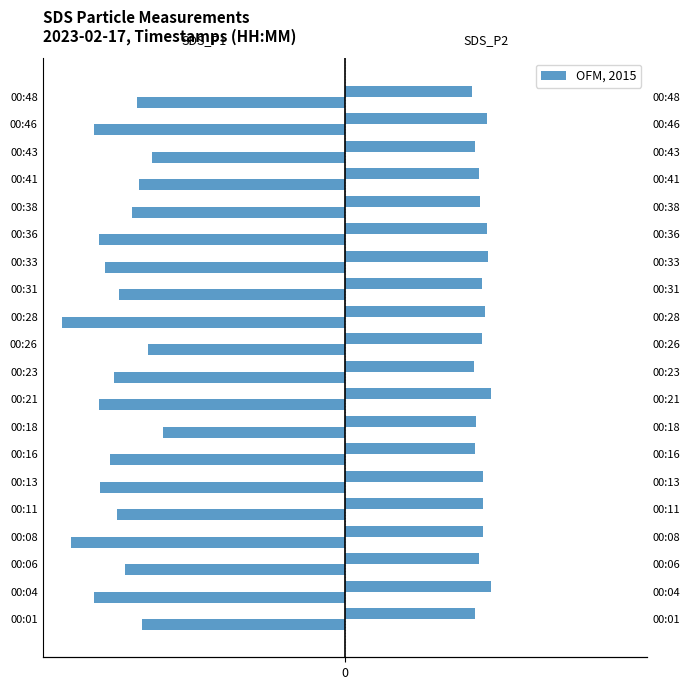

What is the spread (max minus min) of values at 00:28?

21.9